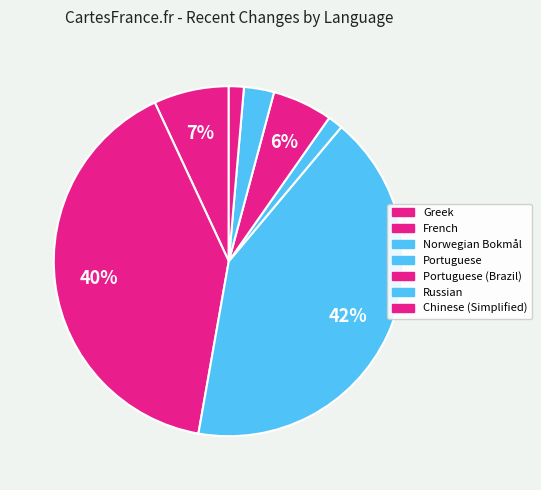

How many segments does this pie chart have?

7